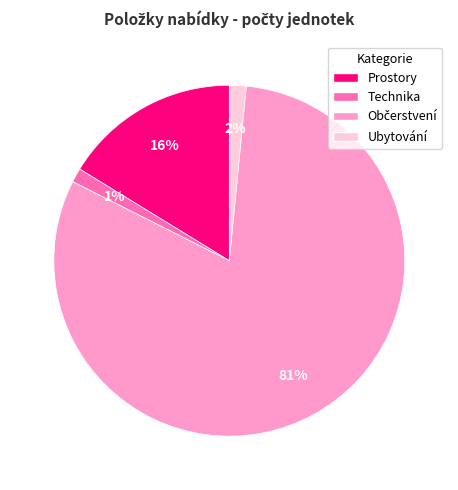

Do Ubytování and Technika together represent more than half of the pie?

No